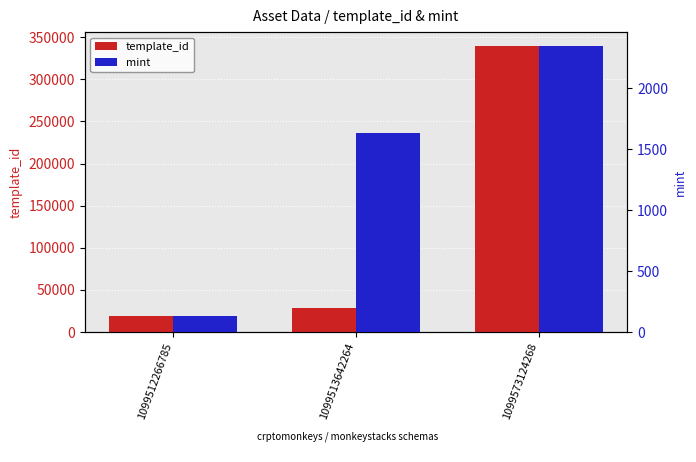

Where is template_id nearest to the value 178904?

1099513642264